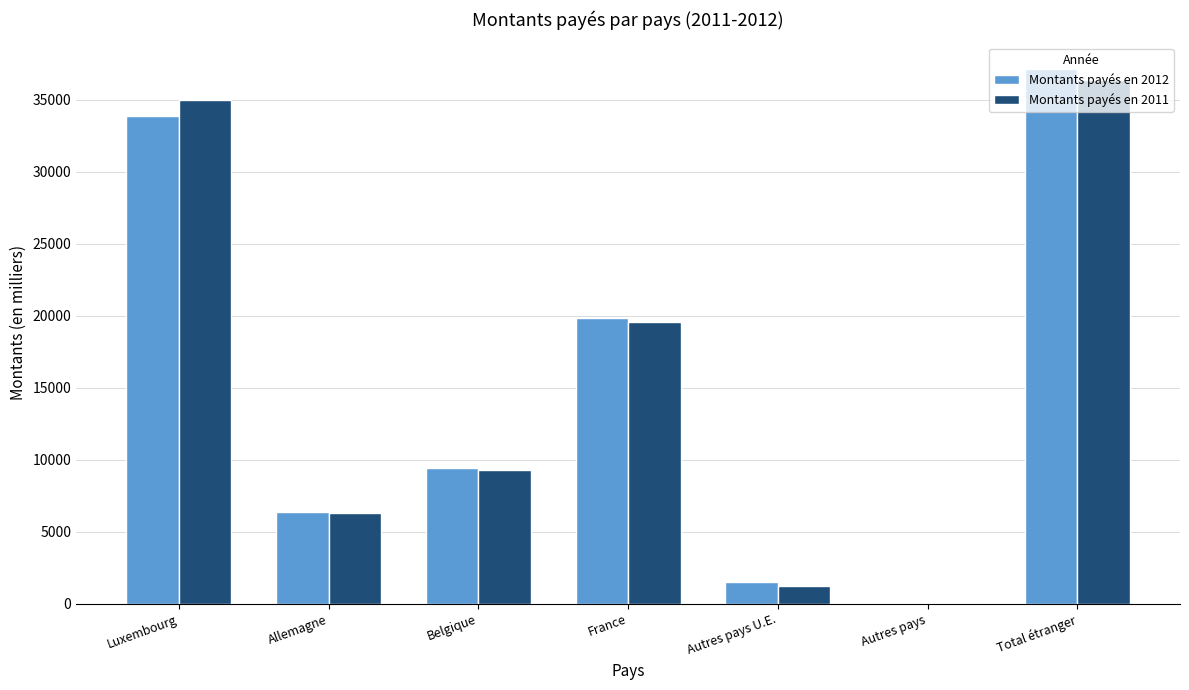

Which series changed the most between Allemagne and Belgique?

Montants payés en 2012